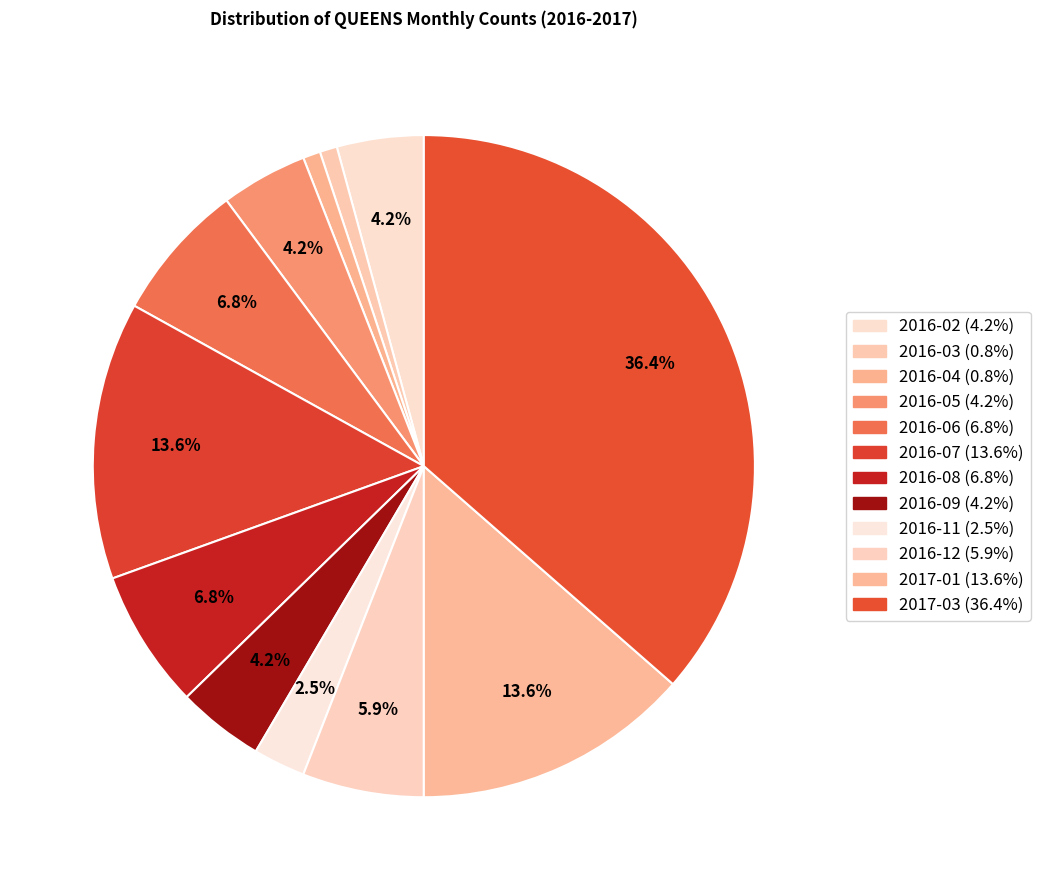

Rank the categories by value from highest to lowest.

2017-03, 2016-07, 2017-01, 2016-06, 2016-08, 2016-12, 2016-02, 2016-05, 2016-09, 2016-11, 2016-03, 2016-04